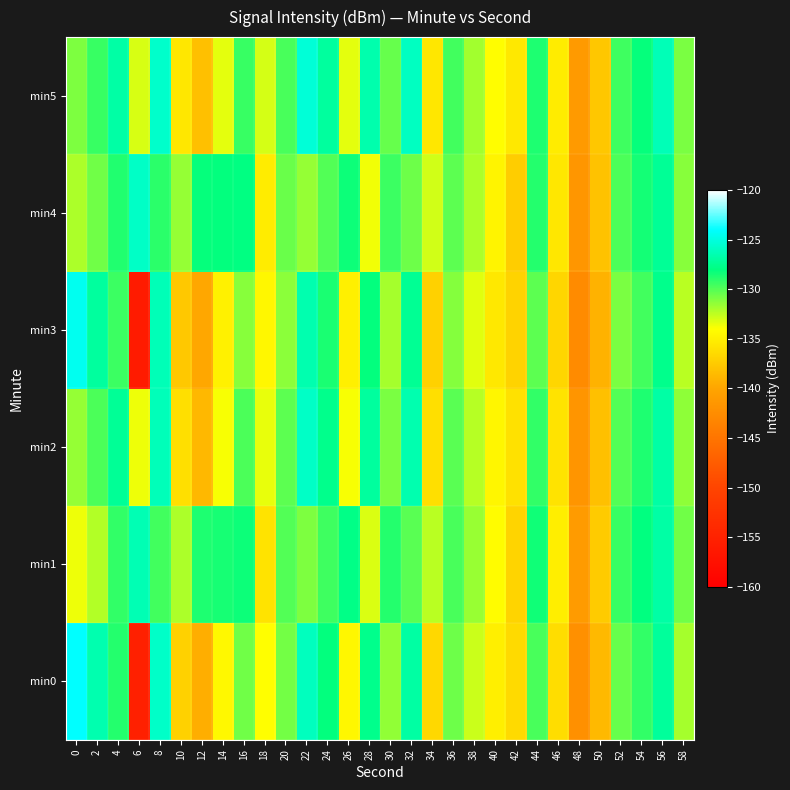

Between 6 and 34, which series saw the biggest shift?

min3